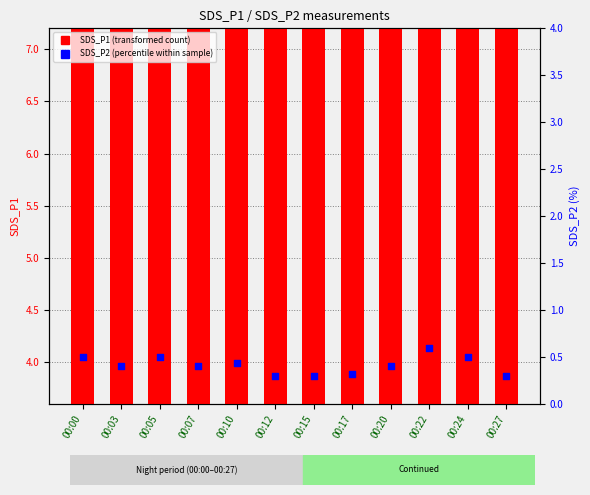

Which series has the widest spread of Y values?

SDS_P1